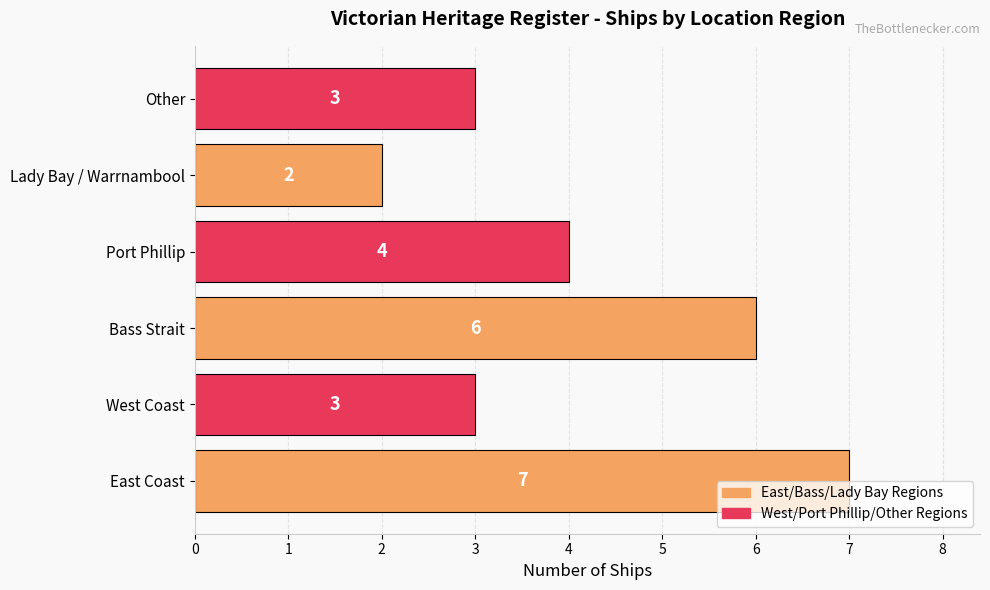

What is the greatest value displayed?

7